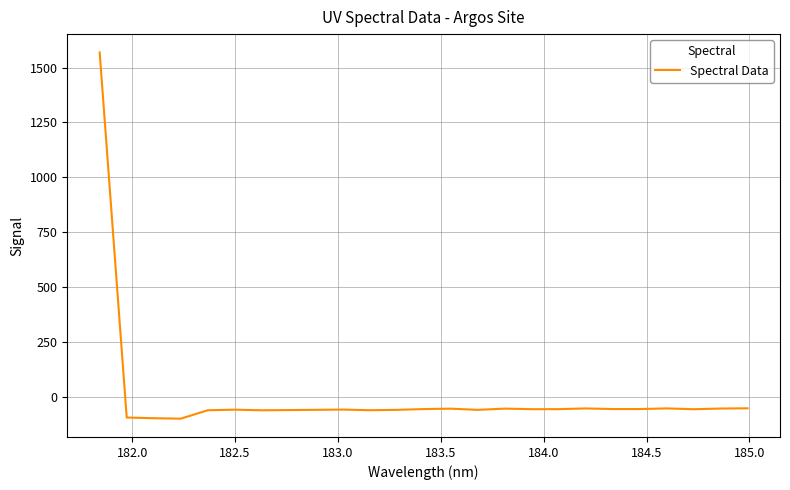

What is the maximum value shown in the chart?

1568.9